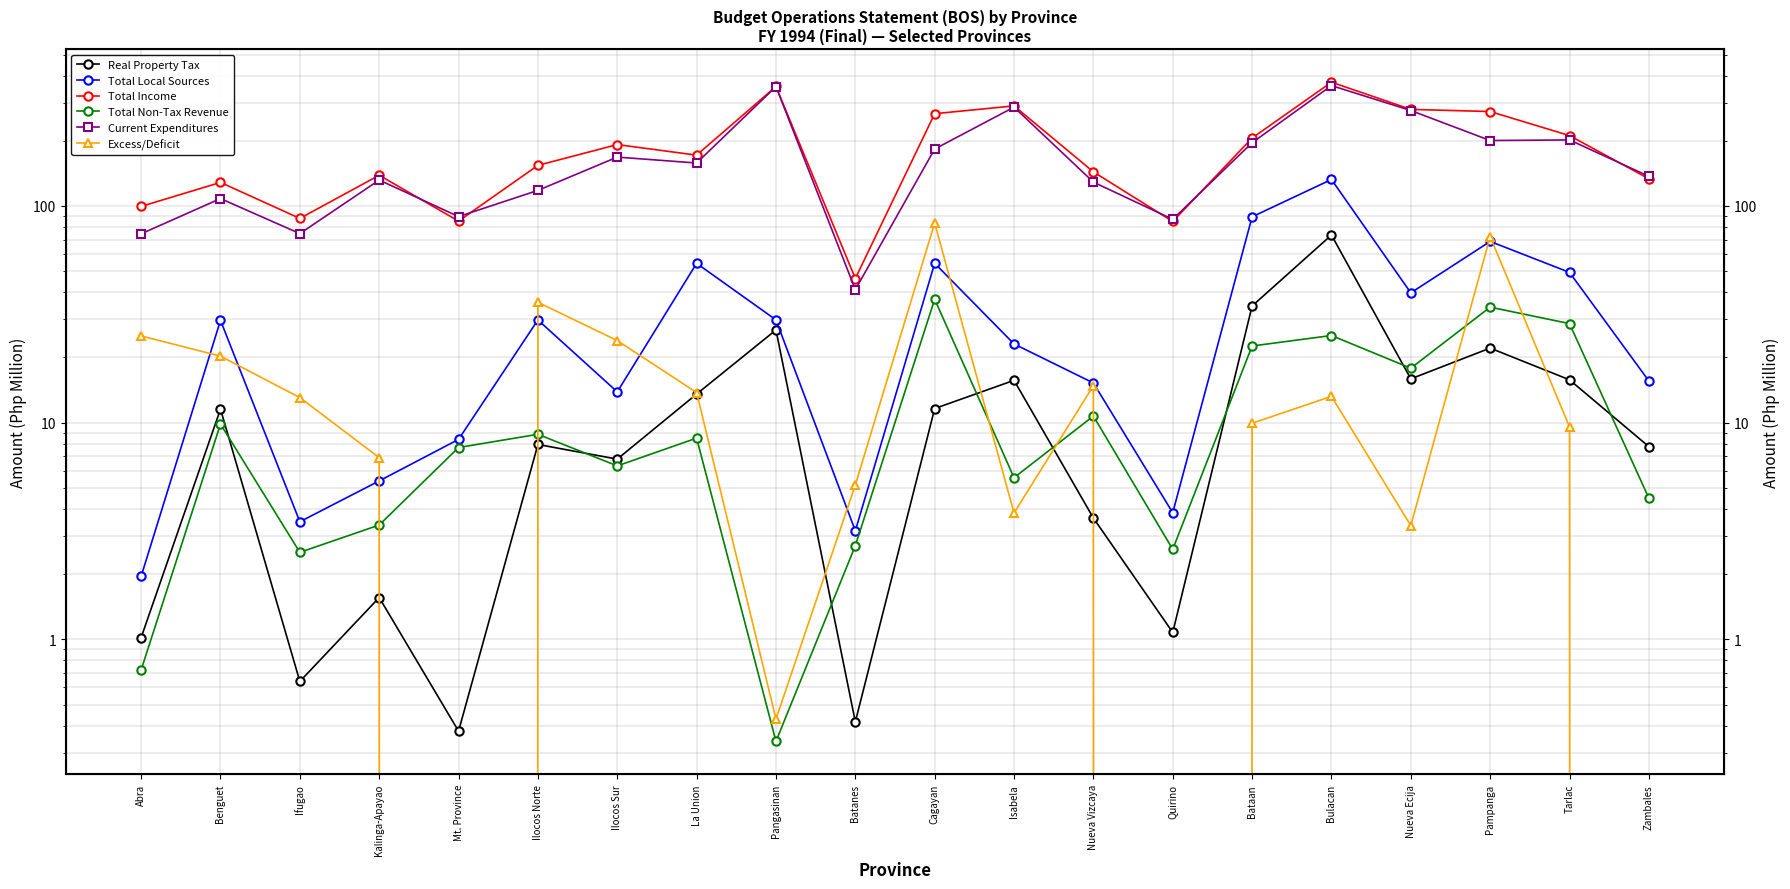

Count the number of data series in this chart.

6